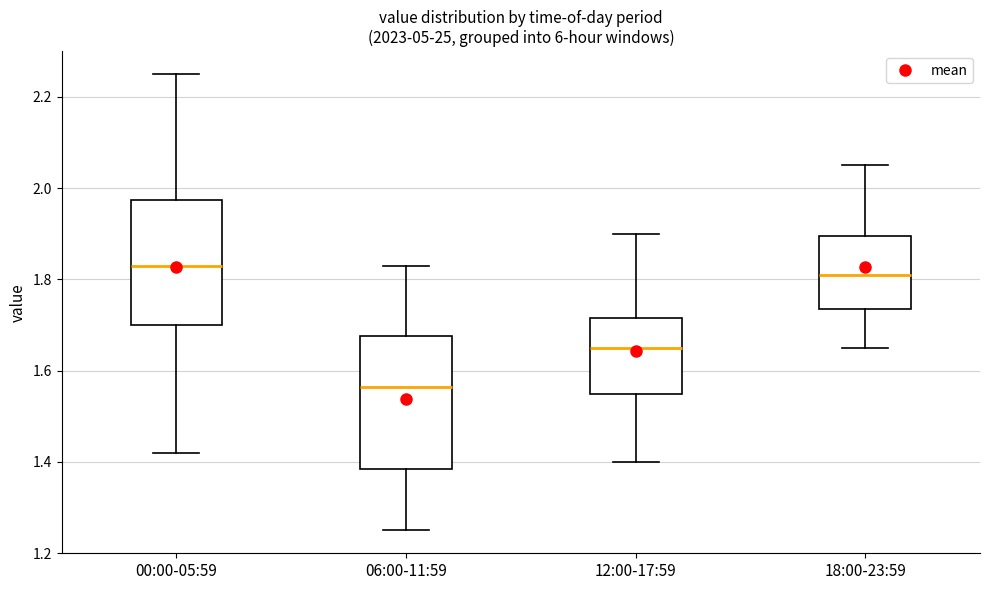

Which box has the lowest median line?

06:00-11:59